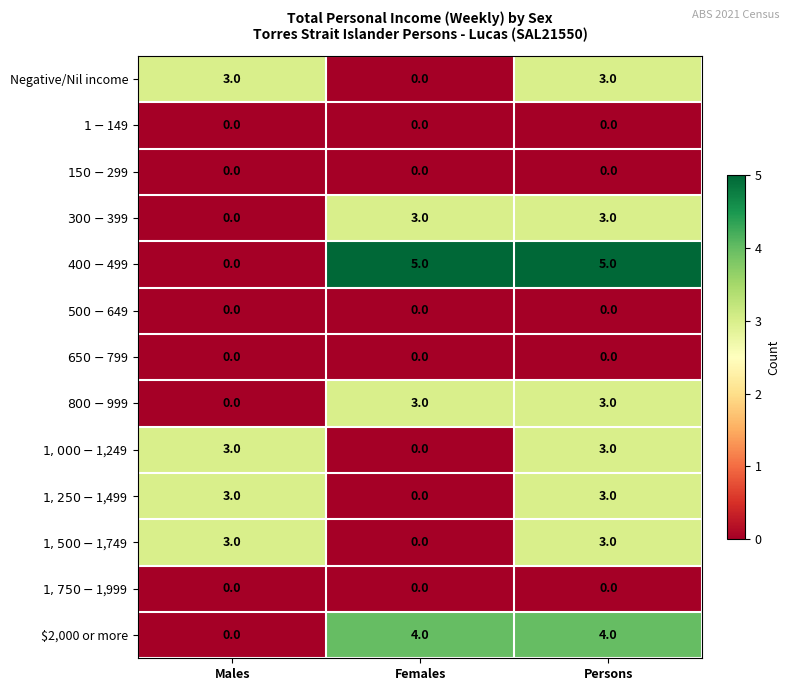

Is it true that $2,000 or more equals 4 at Females?

True